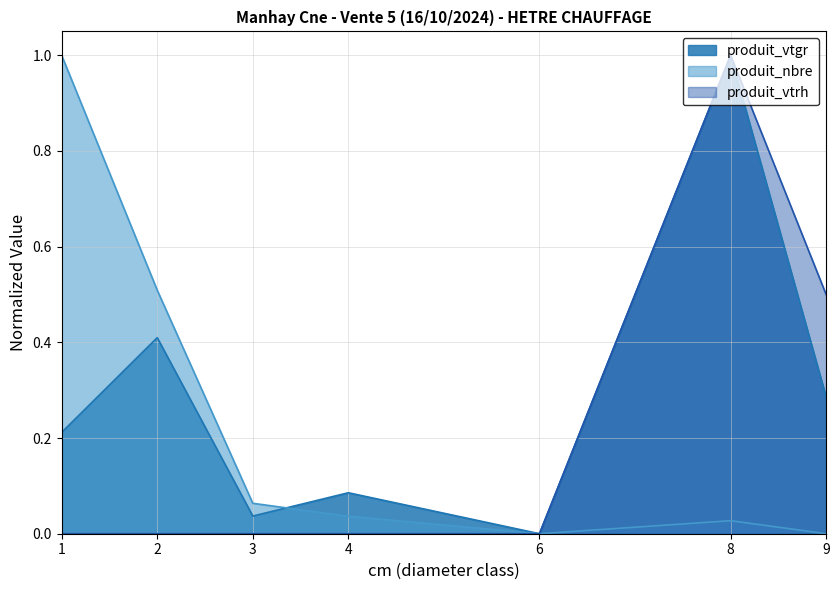

What is the highest value of the produit_vtrh series?

1.0